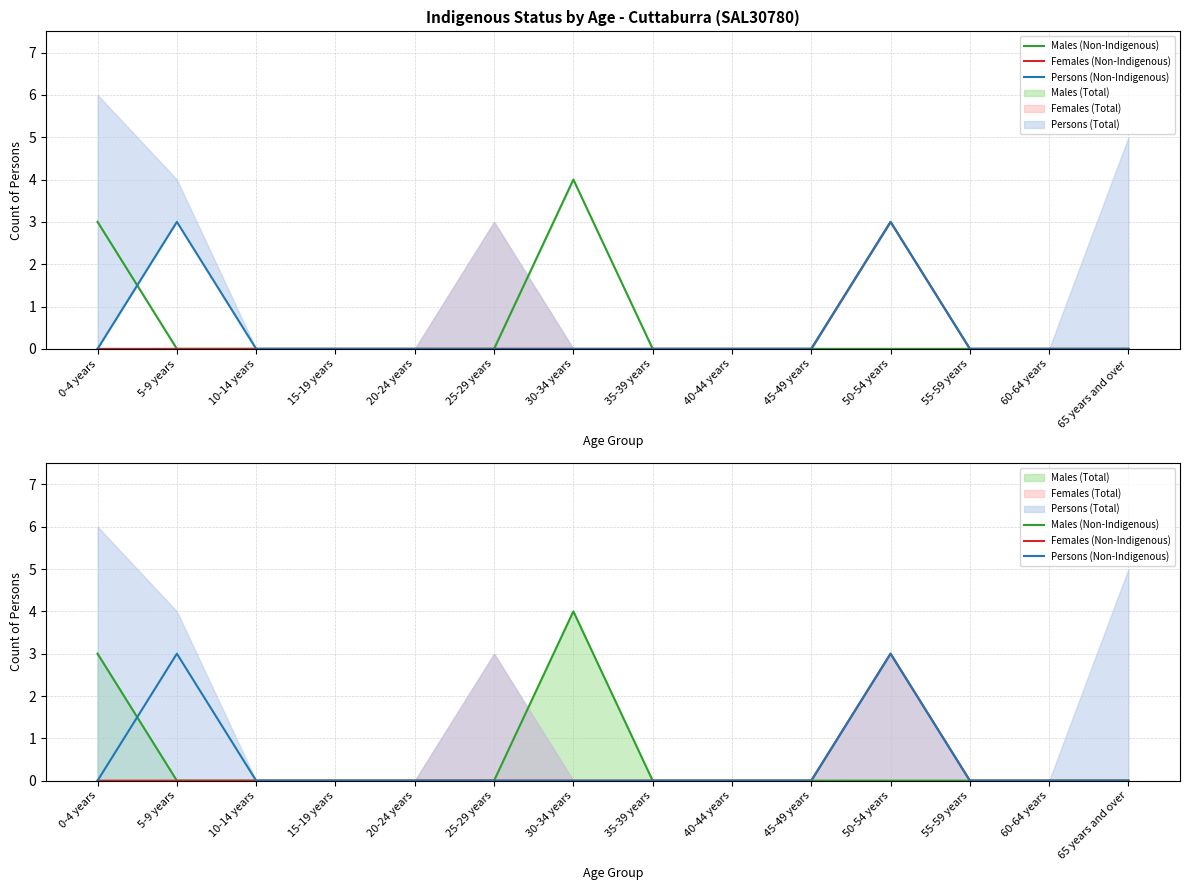

The Persons (Non-Indigenous) series shows 0 at 40-44 years. True or false?

True